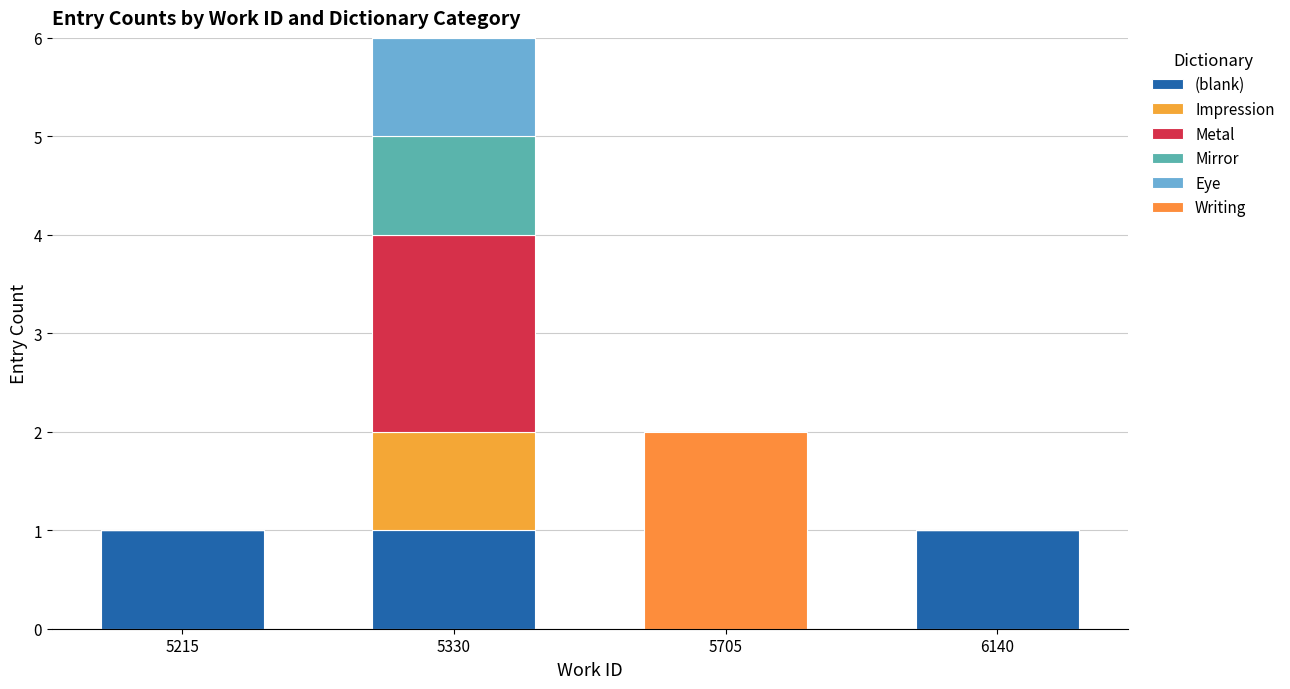

How many data points does each series have?

4